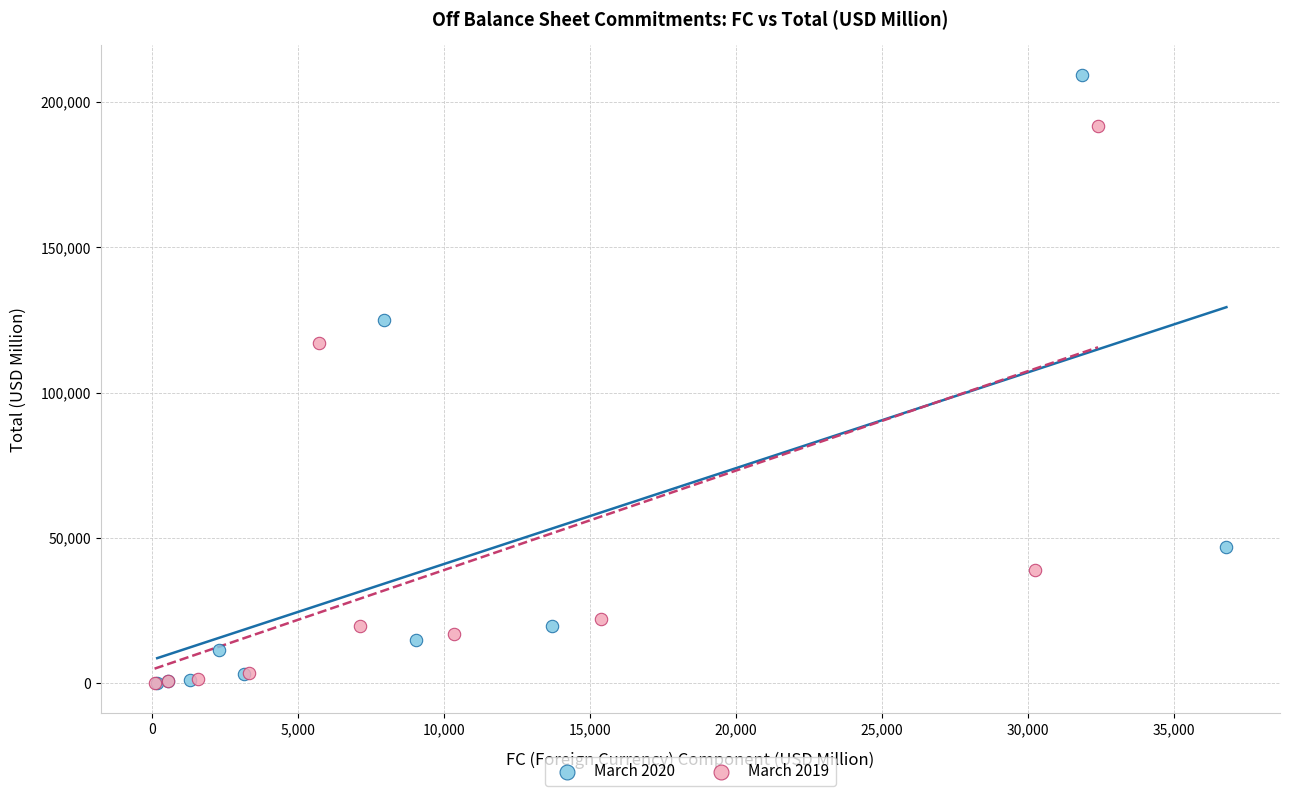

Which series contains the highest Y value?

March 2020